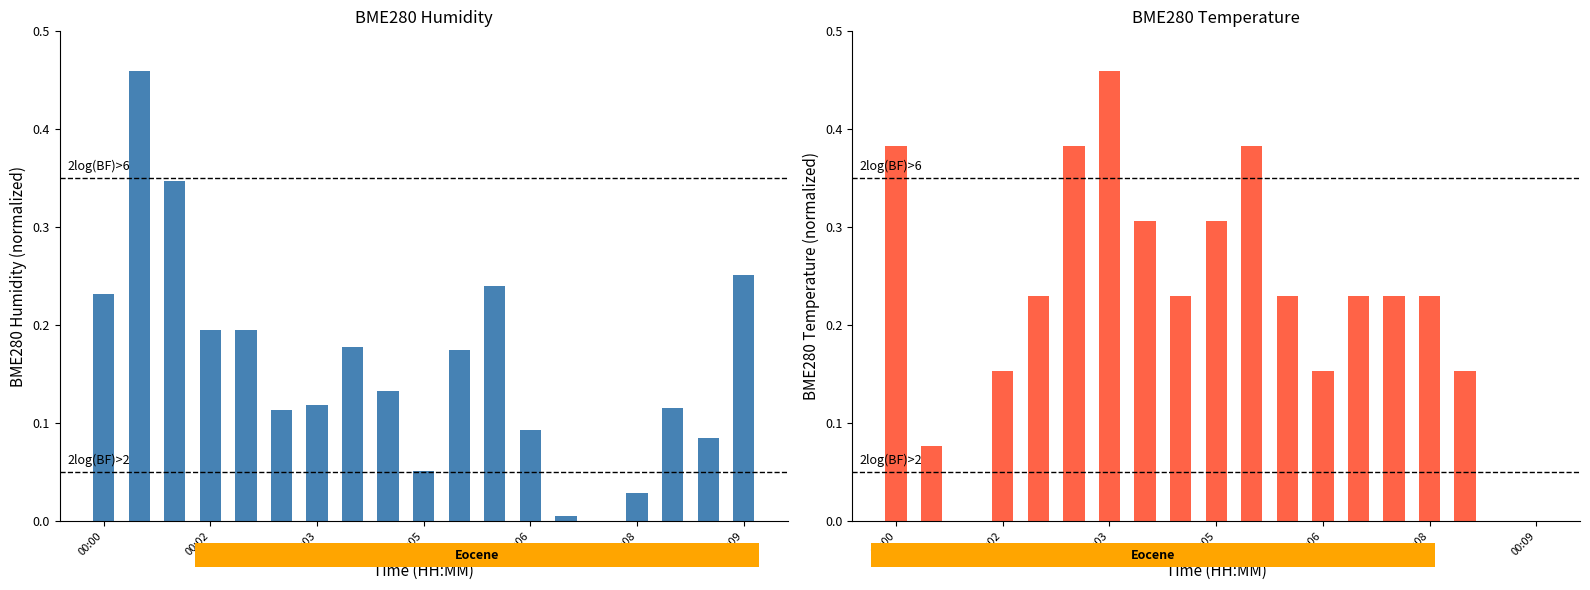

What are all the series names shown in the legend?

BME280_humidity, BME280_temperature